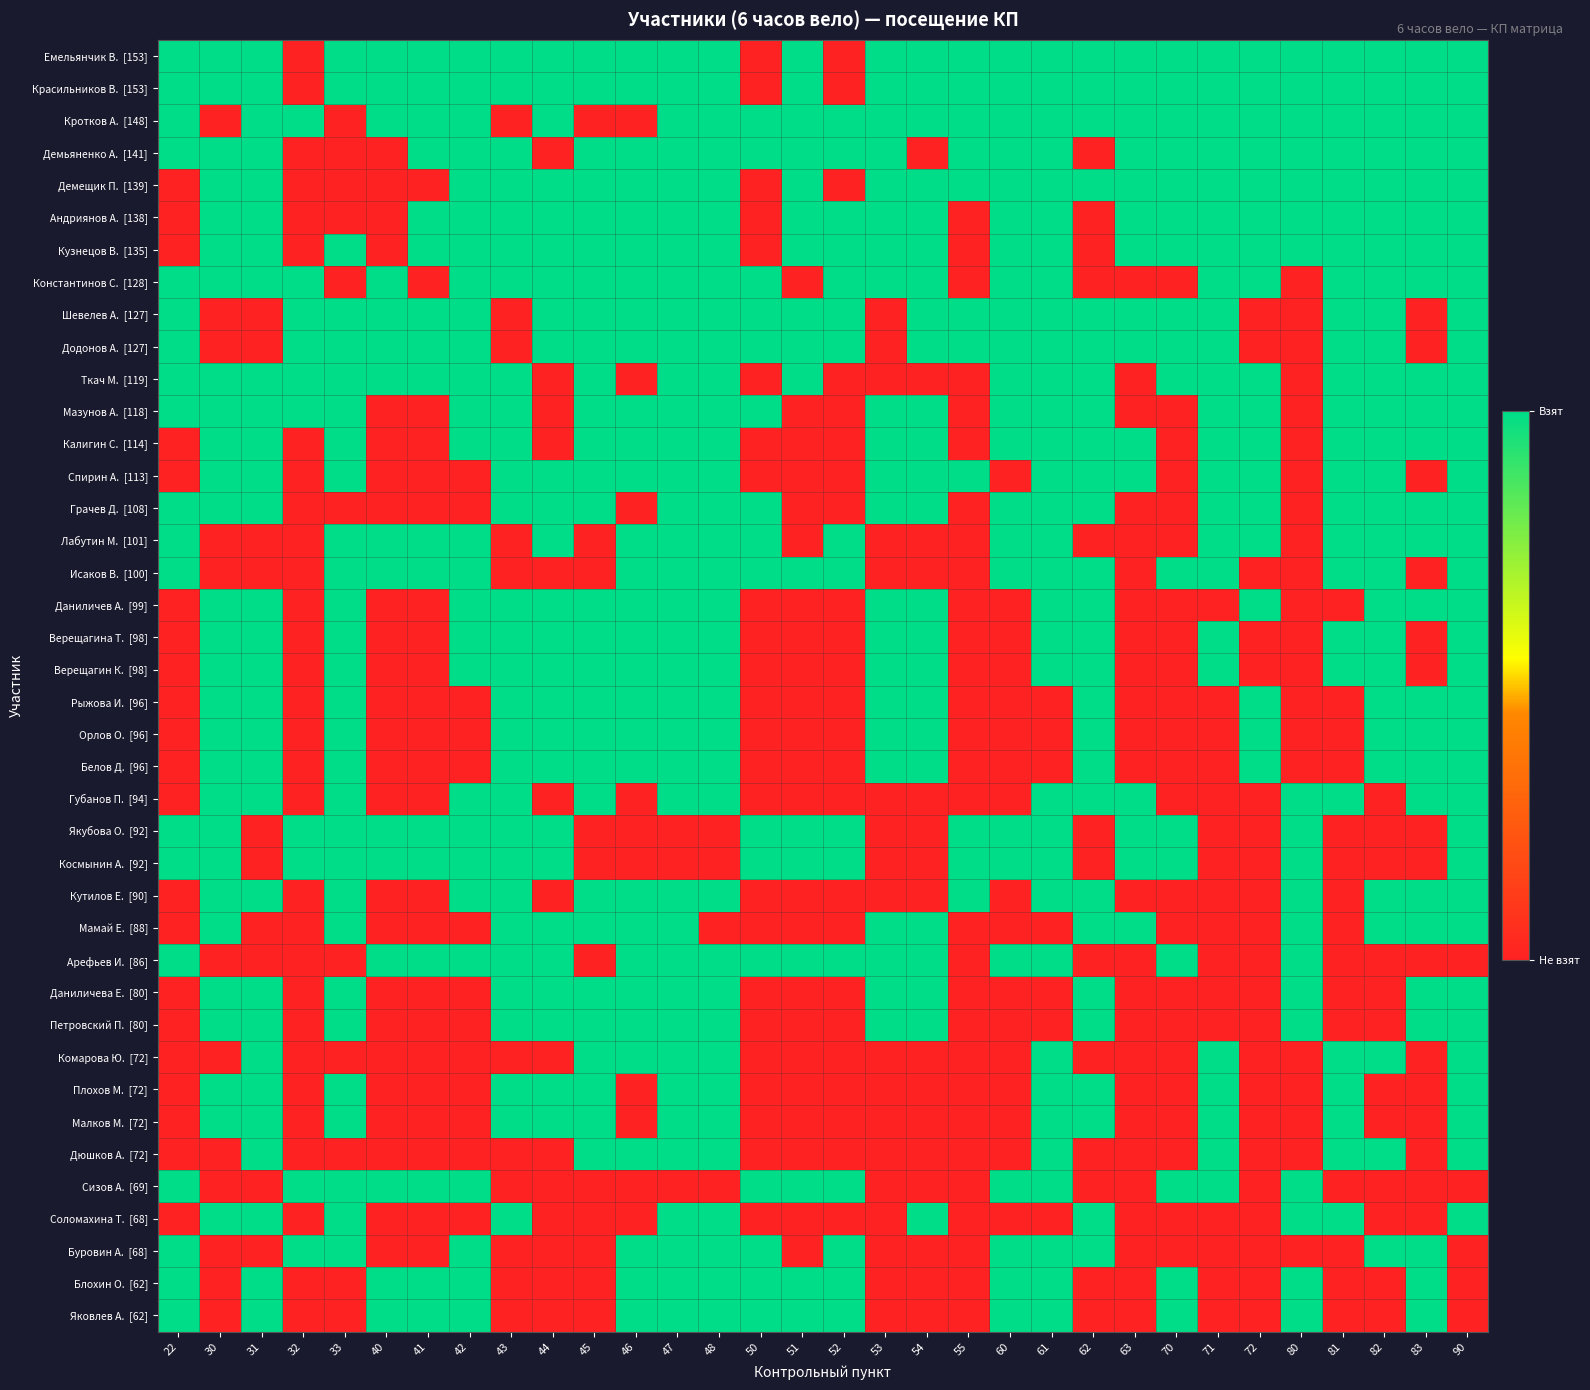

Which series has the largest total across all categories?

Емельянчик В. [153]